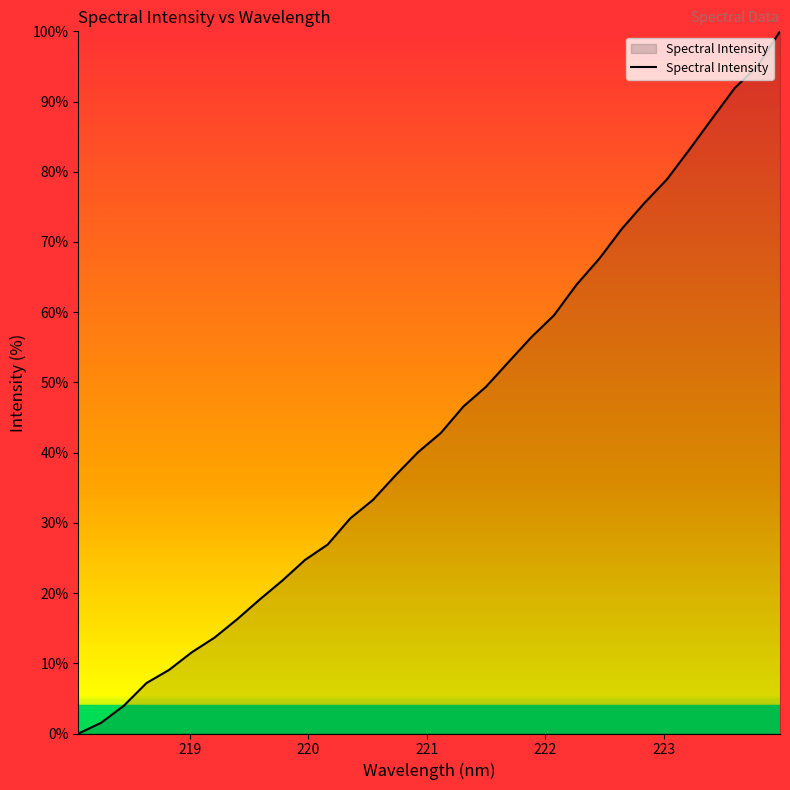

What is the greatest value displayed?

100.0